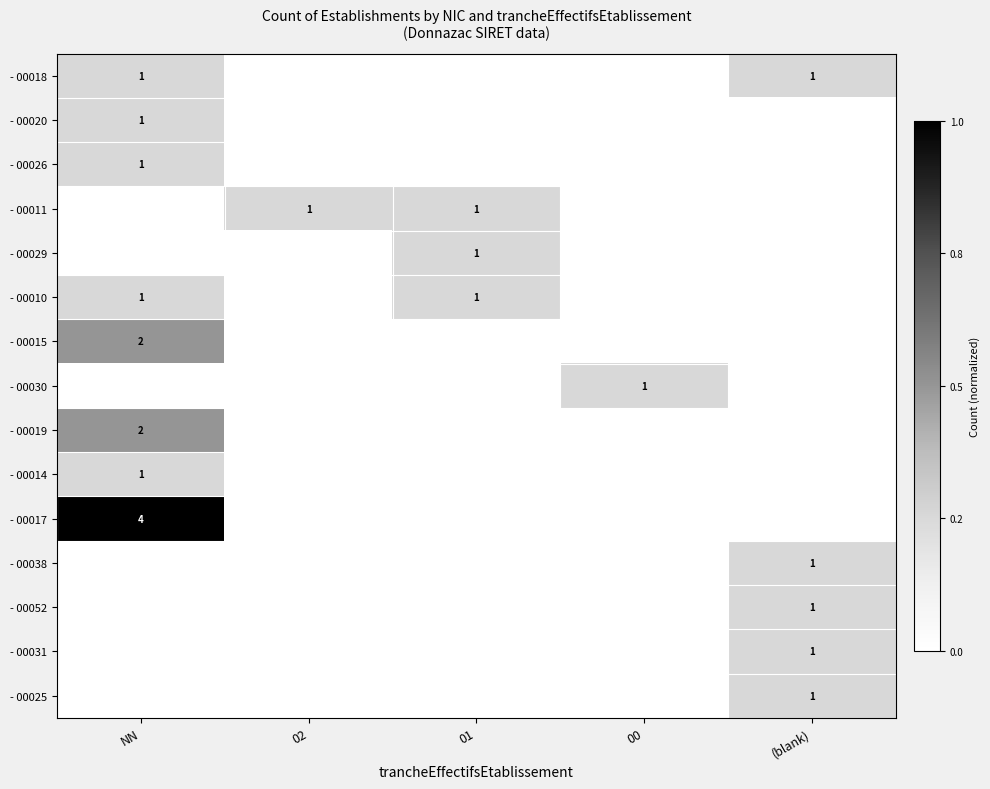

Is it true that - 00015 equals 1 at NN?

False